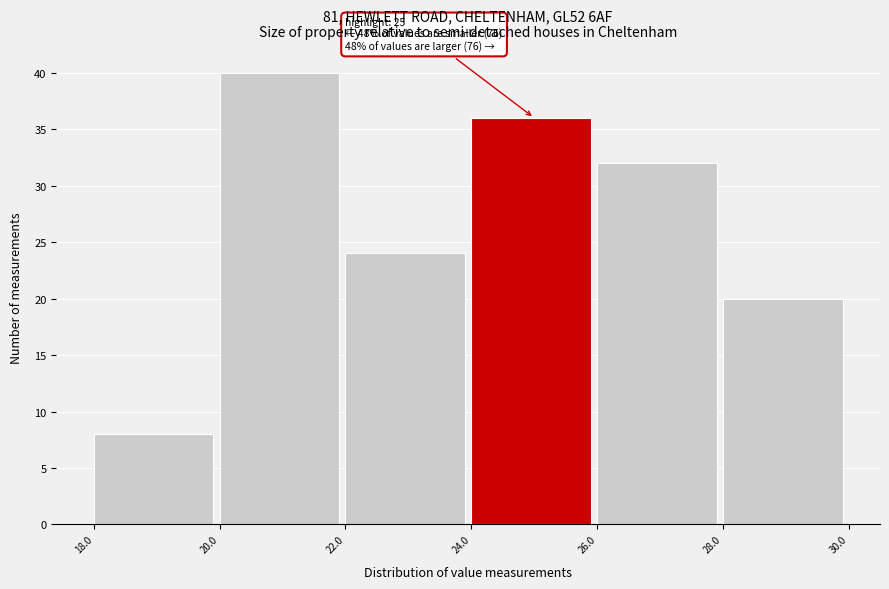

Which range on the x-axis has the tallest bar?

20.0 to 22.0